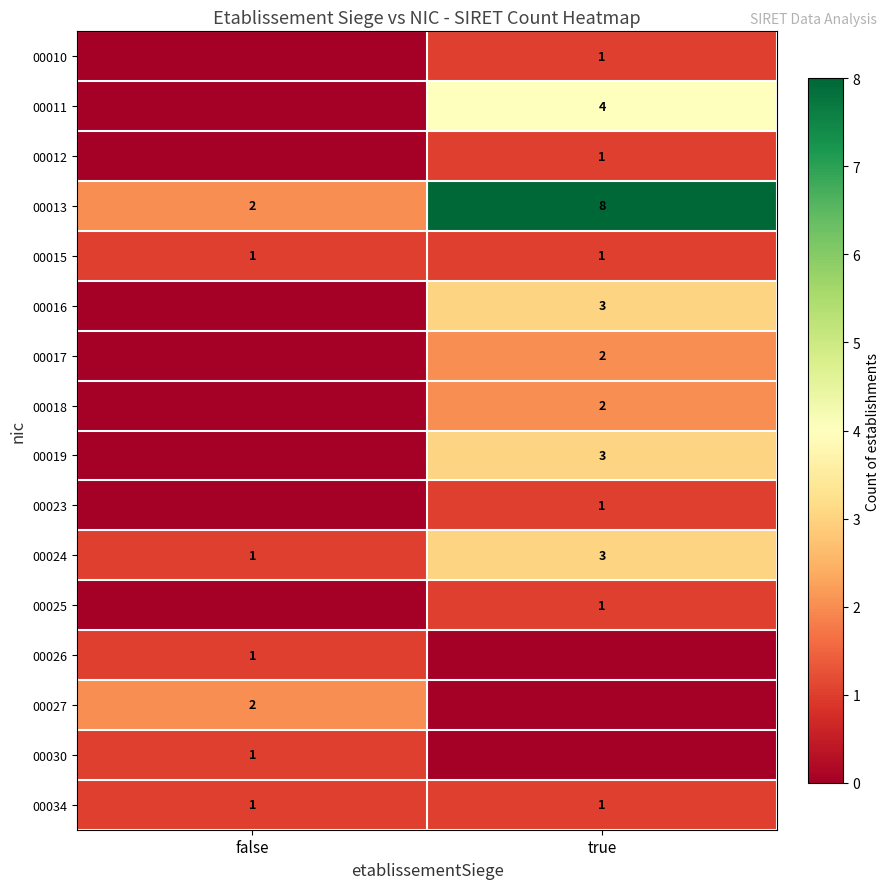

True or false: row_2 has a value of -1 at false.

False